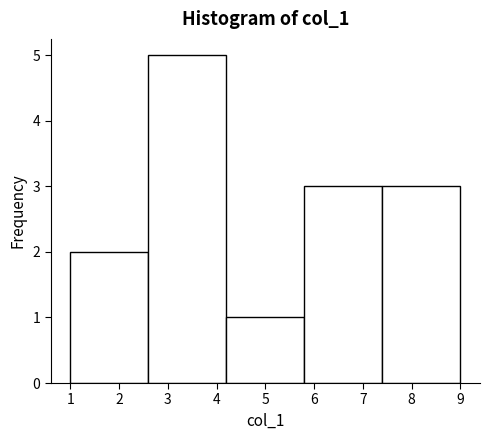

What is the height of the bar covering 5.8 to 7.4 on the x-axis? The values are not printed on the chart, so give them approximately, as read against the axis.

3